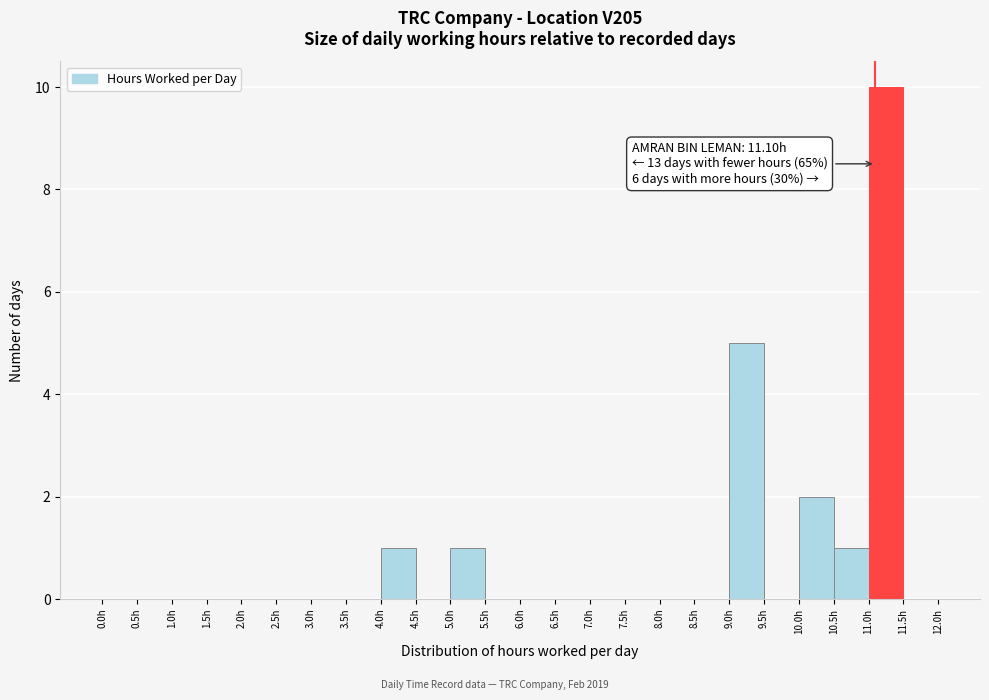

Over which range of the x-axis is the bar tallest?

11.0 to 11.5